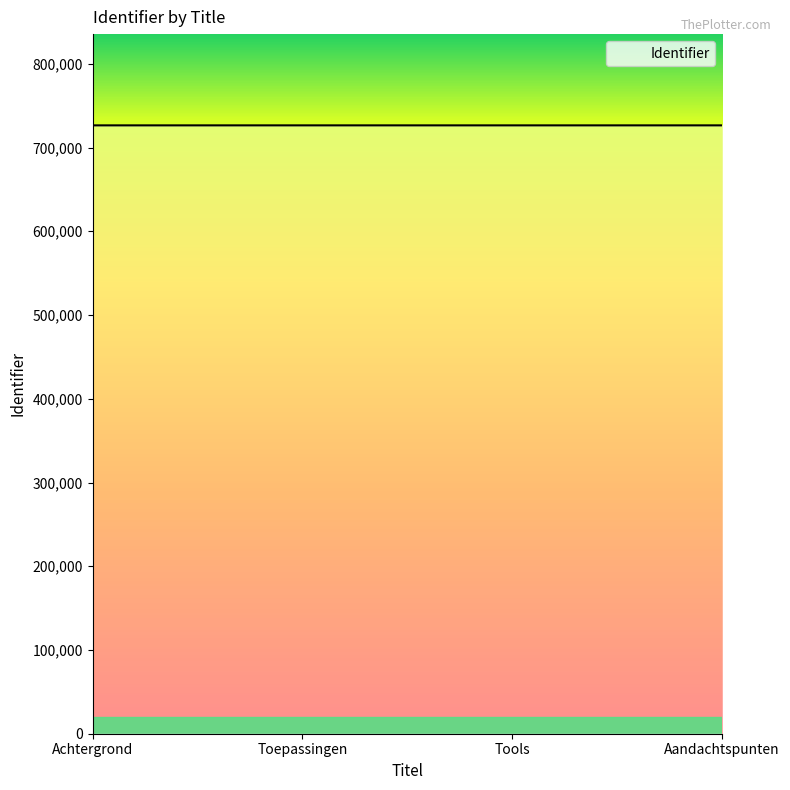

What is the sum of the values at Aandachtspunten and Achtergrond?

1452951